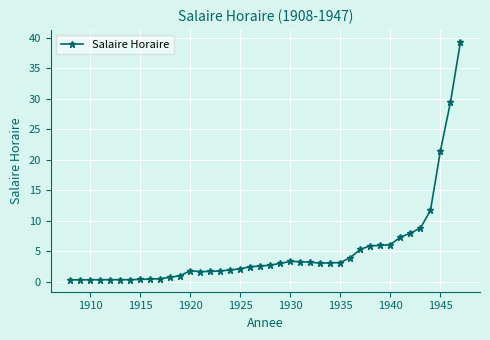

True or false: there are more than 1 points higher than both neighbors.

True